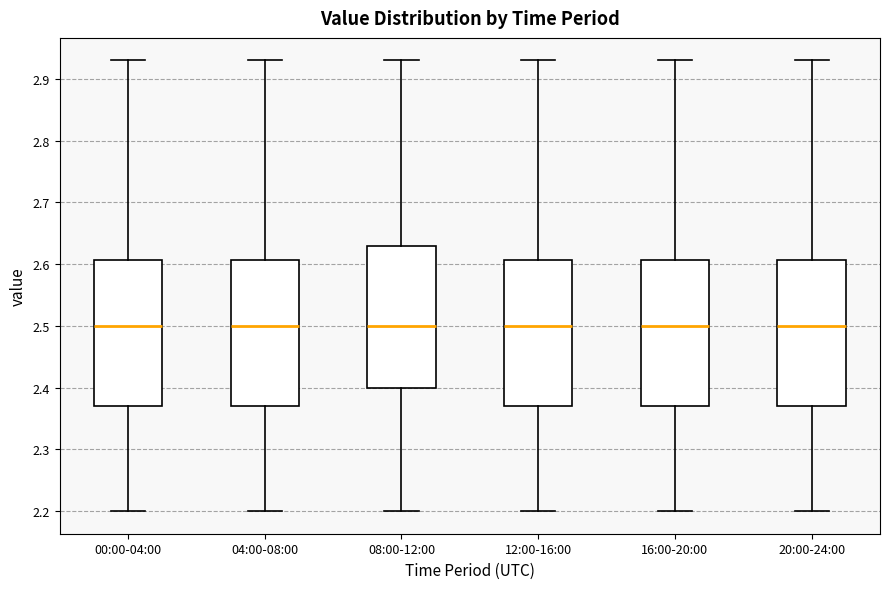

Where is the lower edge of the box for 16:00-20:00 on the y-axis? The values are not printed on the chart, so give them approximately, as read against the axis.

2.37